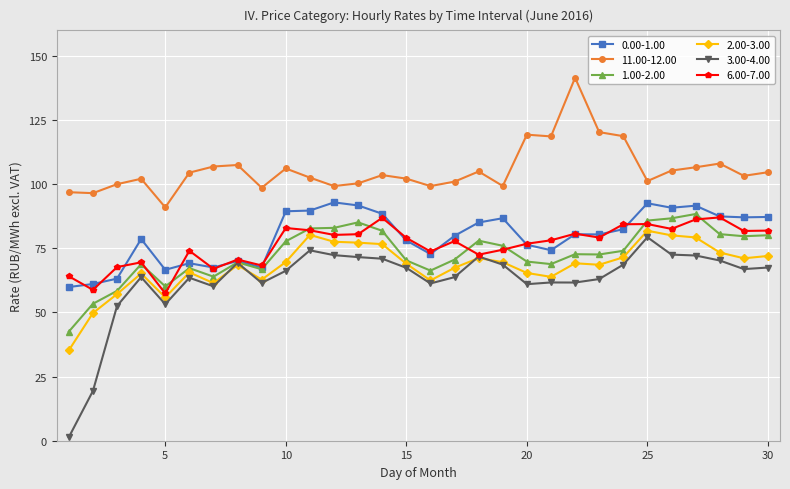

True or false: 3.00-4.00 has more than 1 points higher than both neighbors.

True